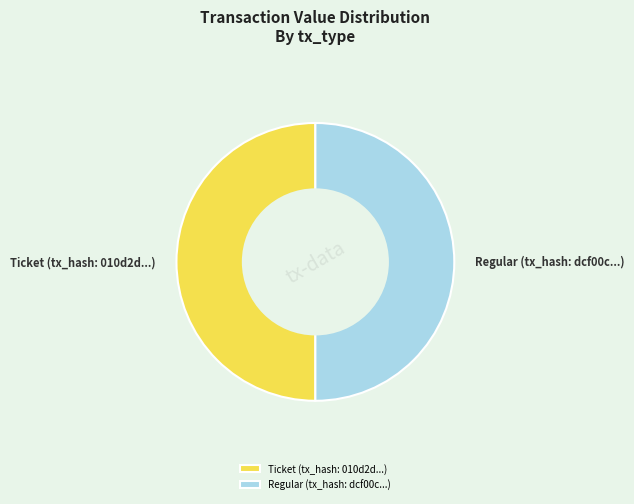

Combined, do Ticket and Regular account for over 50%?

Yes